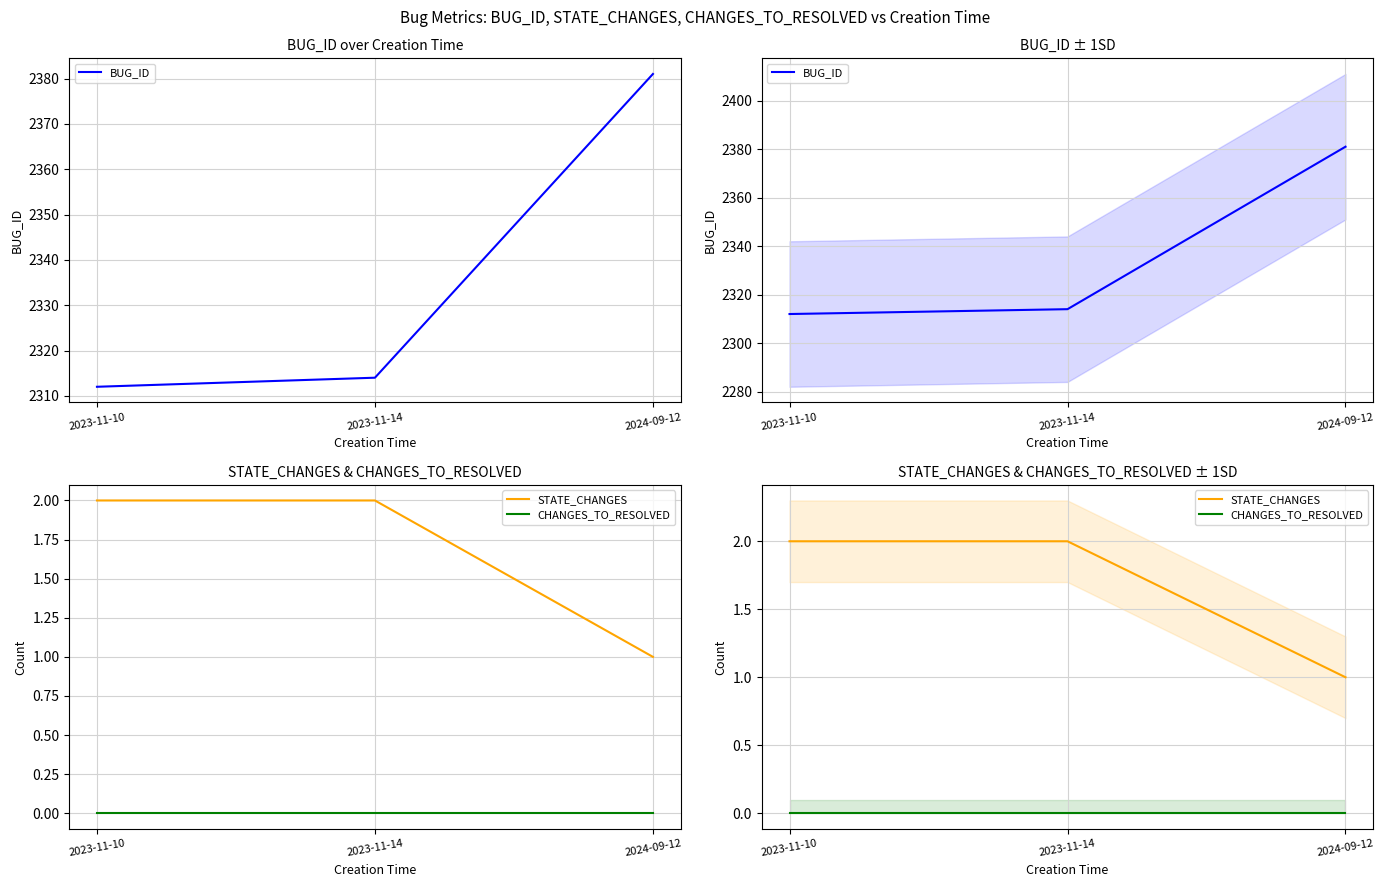

The value of CHANGES_TO_RESOLVED at 2024-09-12 is 0. True or false?

True